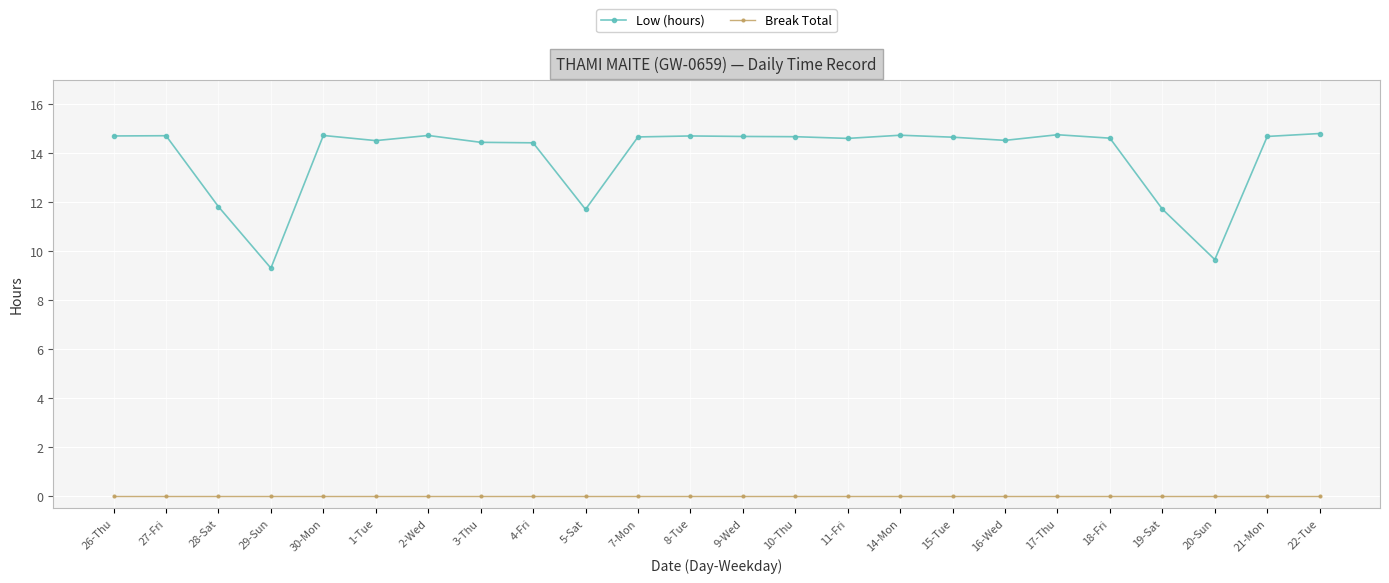

Where is the first local minimum for Low (hours)?

29-Sun